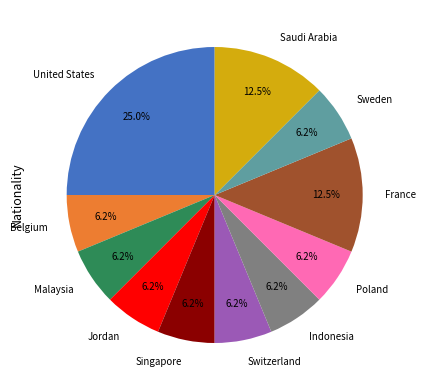

Which slice is the largest?

United States